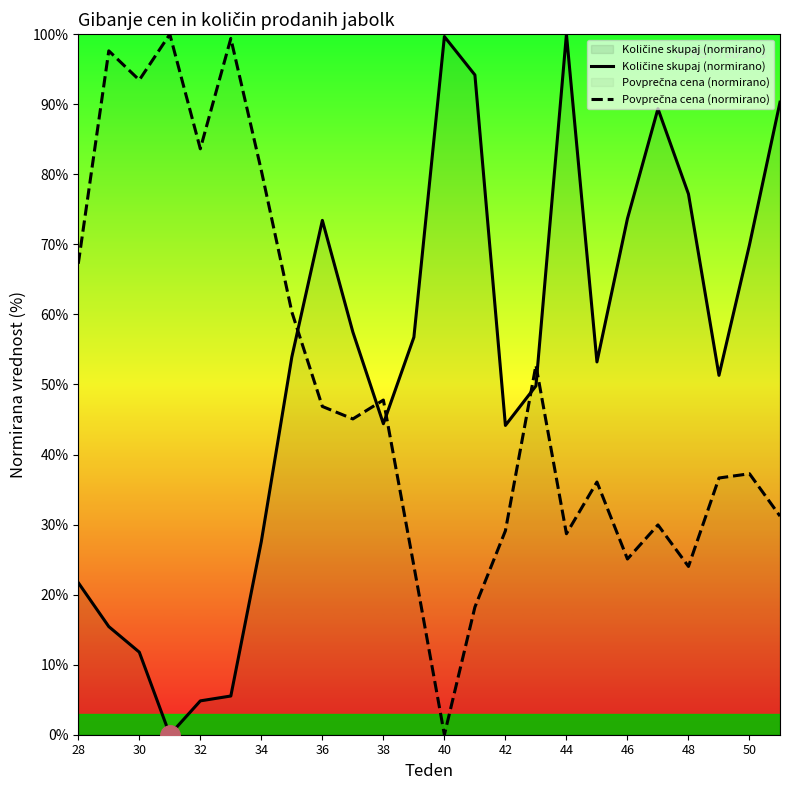

What is the difference between the highest and lowest values at 38?

3.4